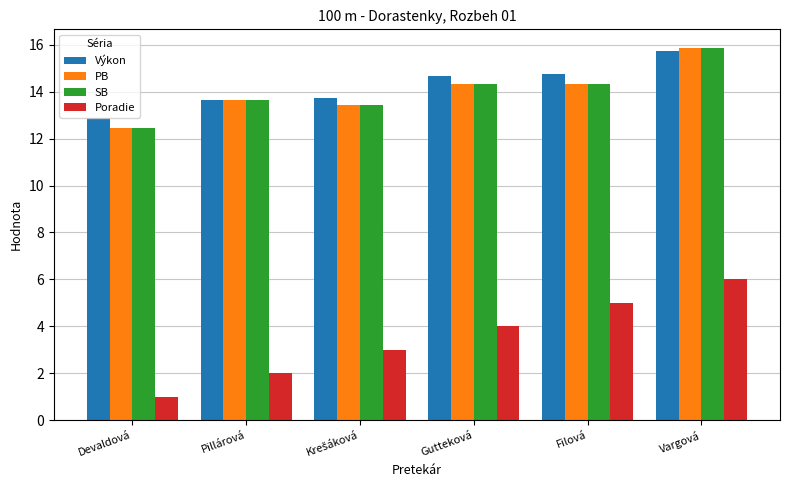

What is the label of the 2nd bar from the right?

Filová